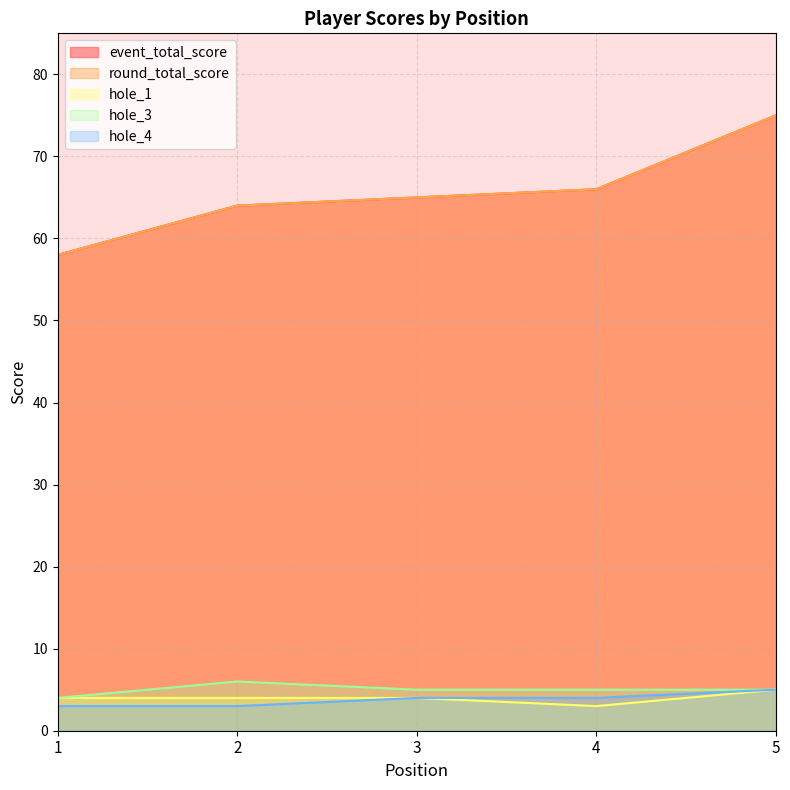

At 4, list the series in order from largest to smallest.

event_total_score, round_total_score, hole_3, hole_4, hole_1